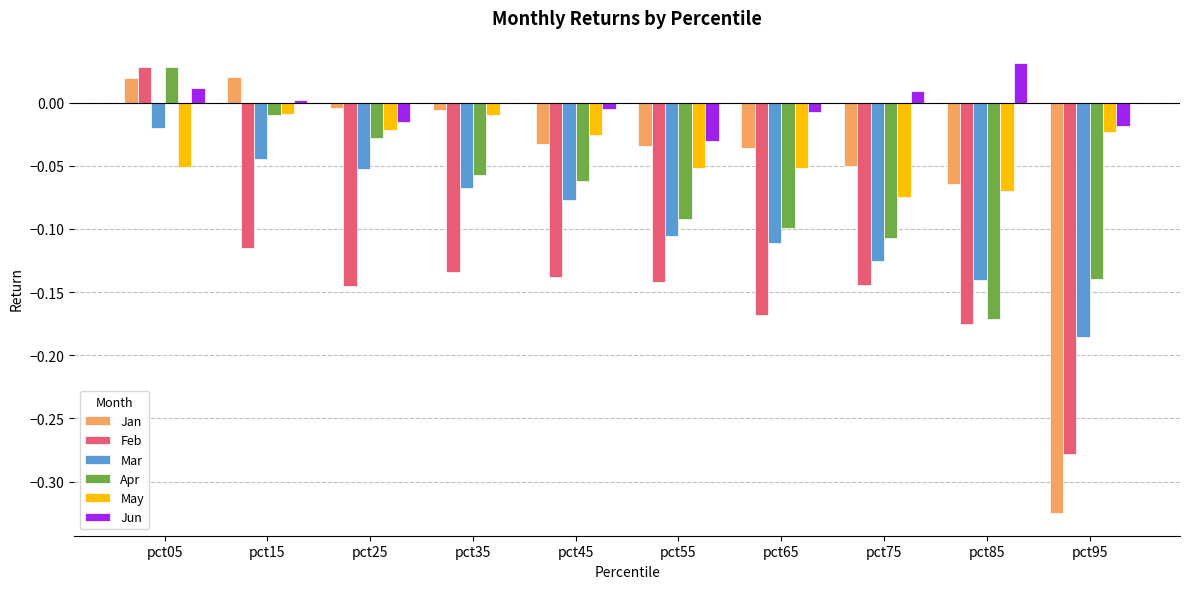

Count the number of categories in the chart.

10